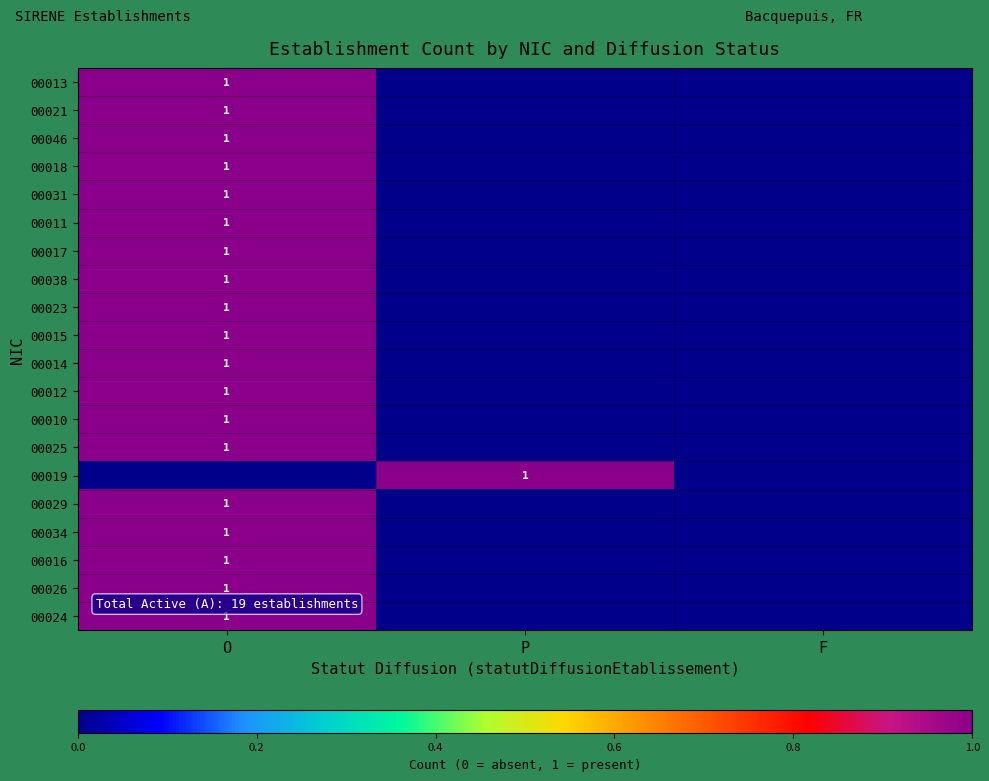

The 00018 series shows 2 at O. True or false?

False